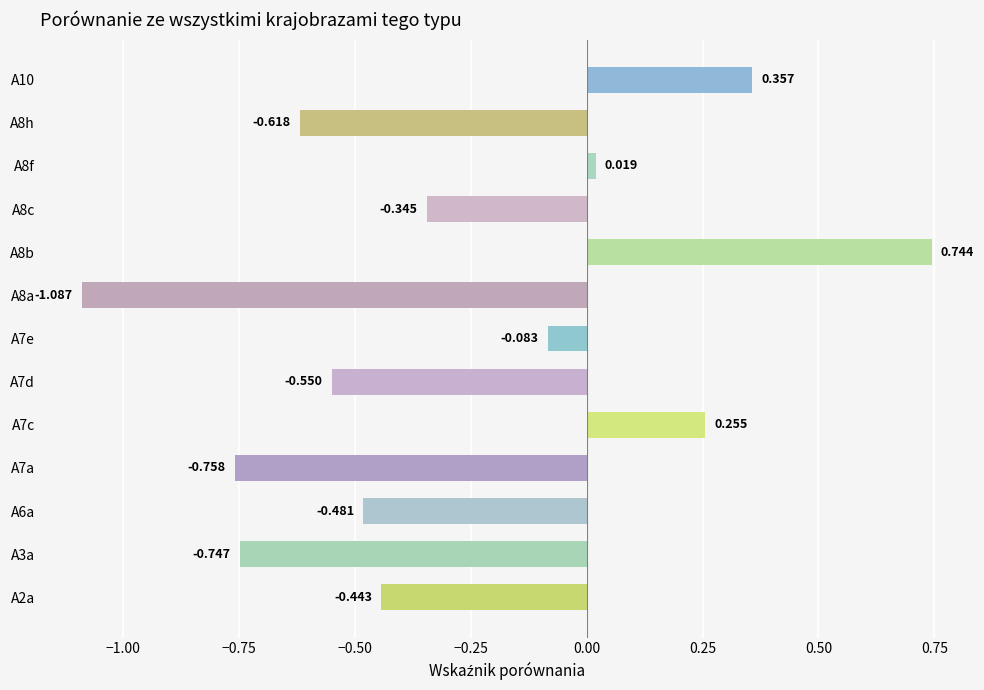

What is the difference between the maximum and minimum values?

1.8